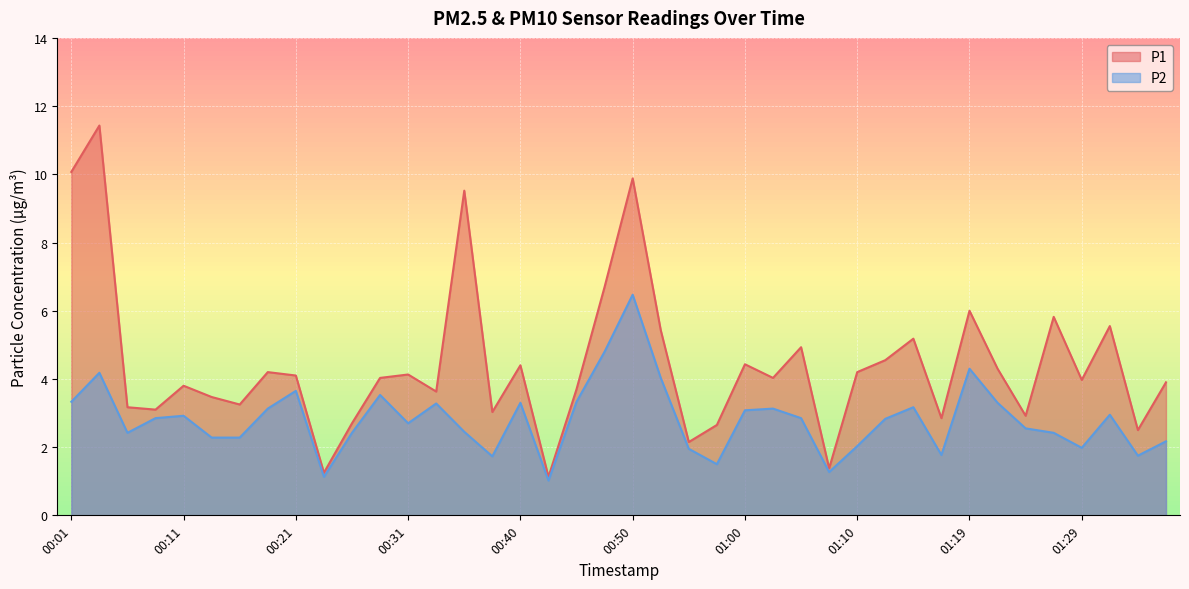

Where is the first local maximum for P2?

00:04